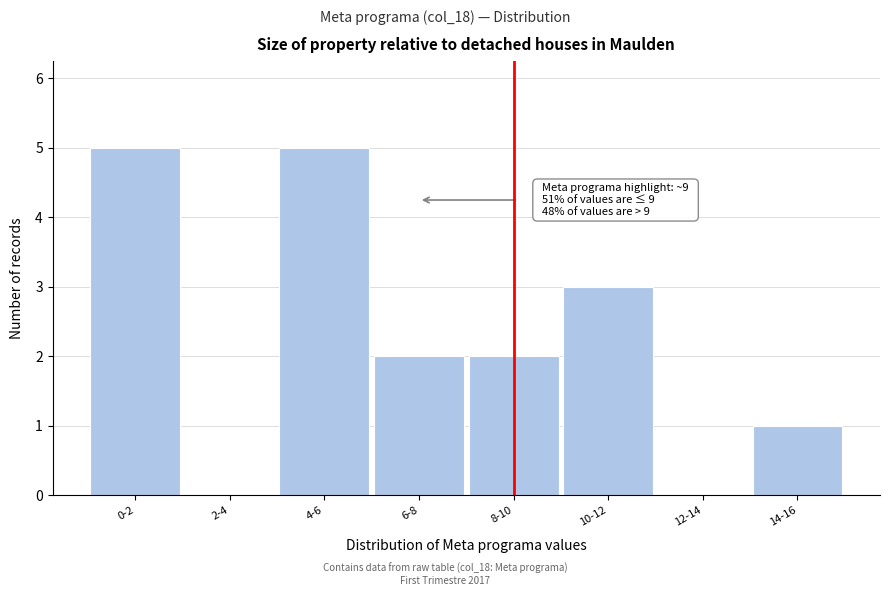

Reading right to left, what are all the values shown in this chart?

14-16=1	12-14=0	10-12=3	8-10=2	6-8=2	4-6=5	2-4=0	0-2=5